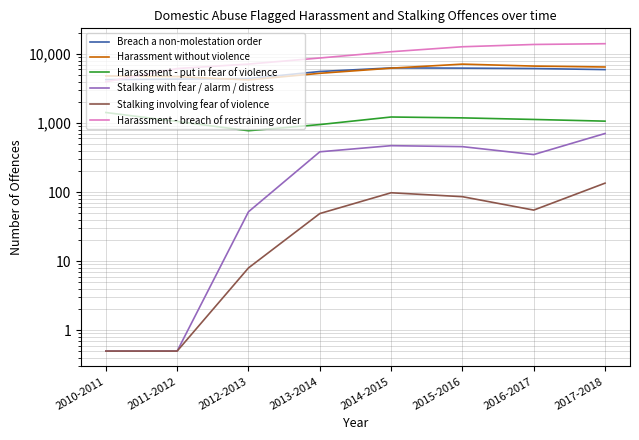

Where does the Breach a non-molestation order series first go above 5950?

2014-2015